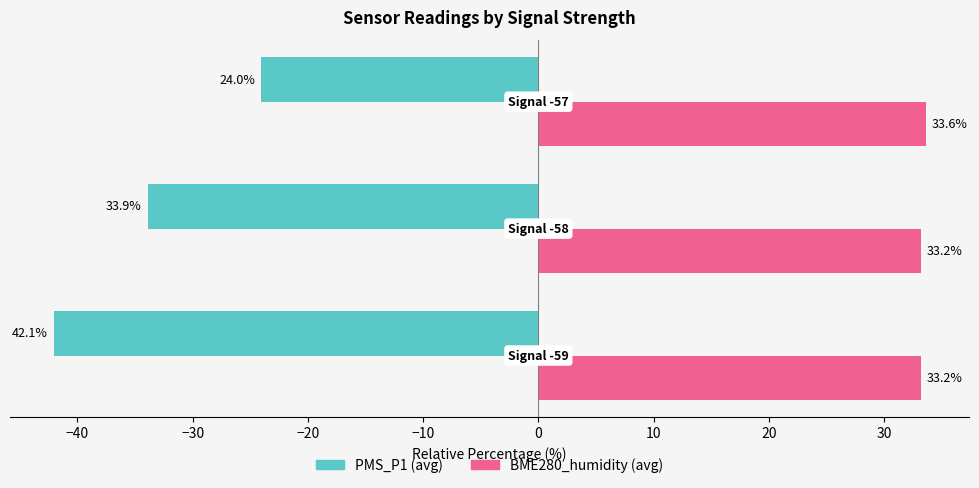

What are all the series names shown in the legend?

PMS_P1 (avg), BME280_humidity (avg)